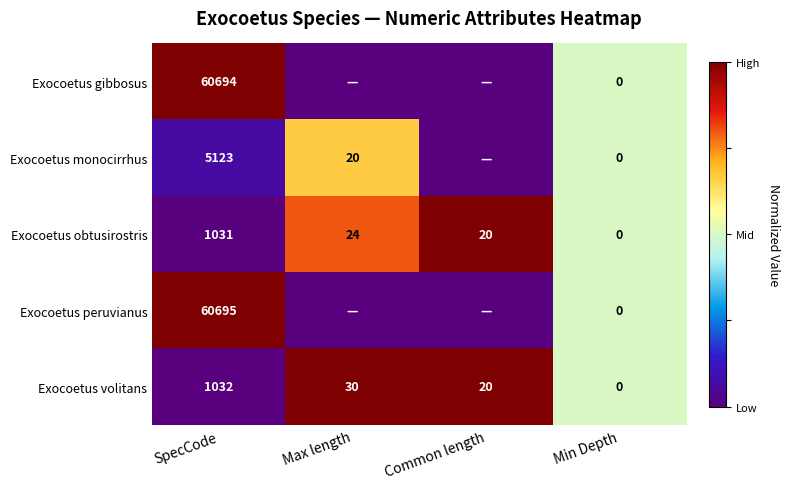

True or false: Exocoetus peruvianus has a value of 60695 at SpecCode.

True